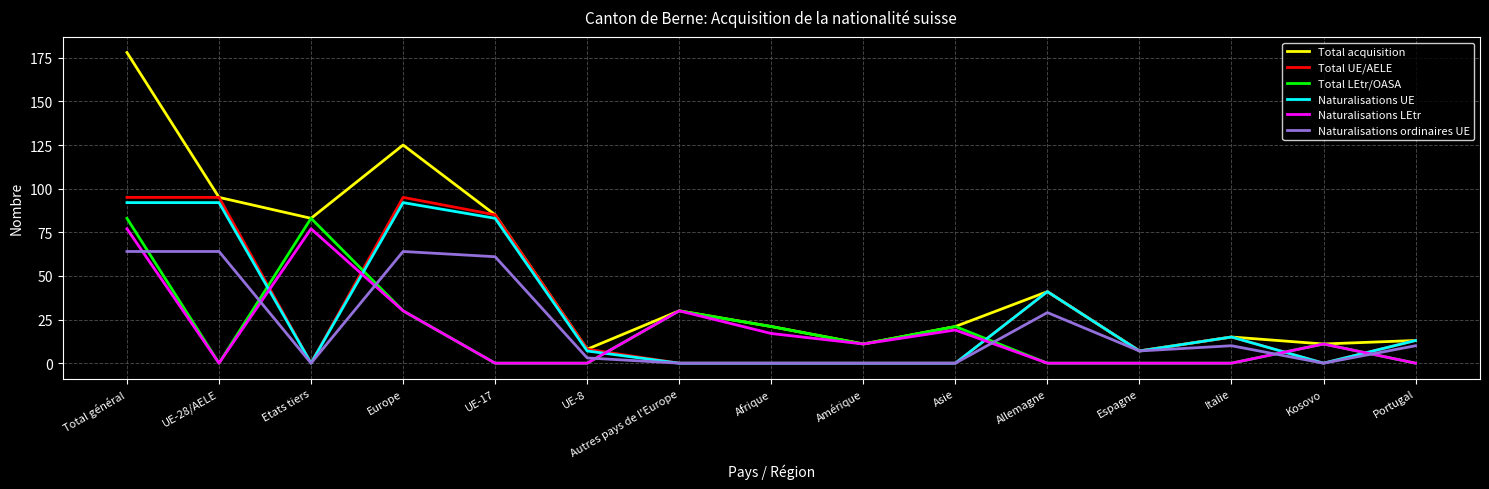

What position from the left is UE-17?

5